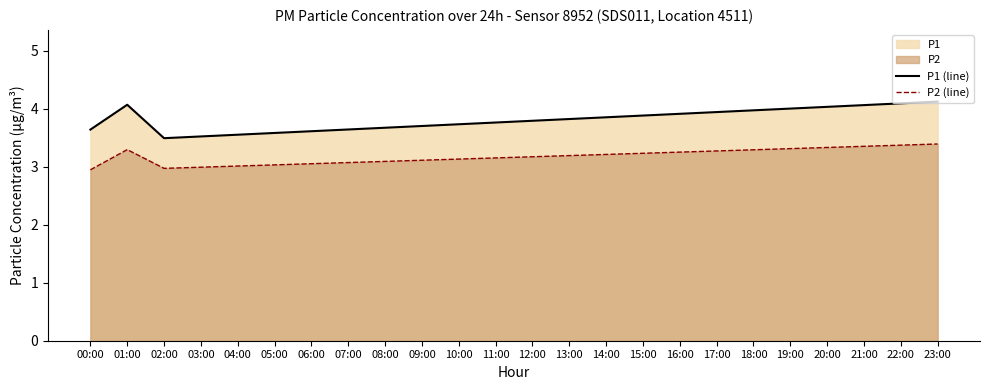

Where is the first local maximum for P2 (line)?

01:00